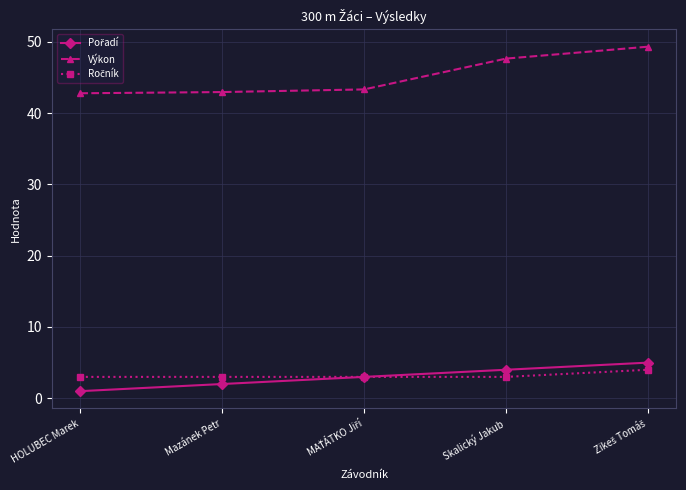

What is the label of the 2nd point from the right?

Skalický Jakub